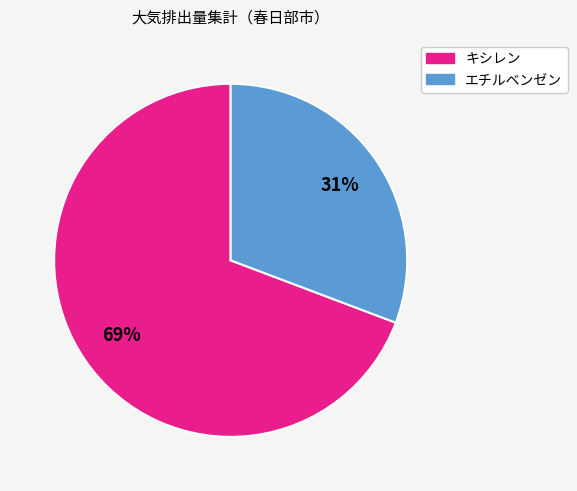

To the nearest percent, what is the average slice percentage?

50%